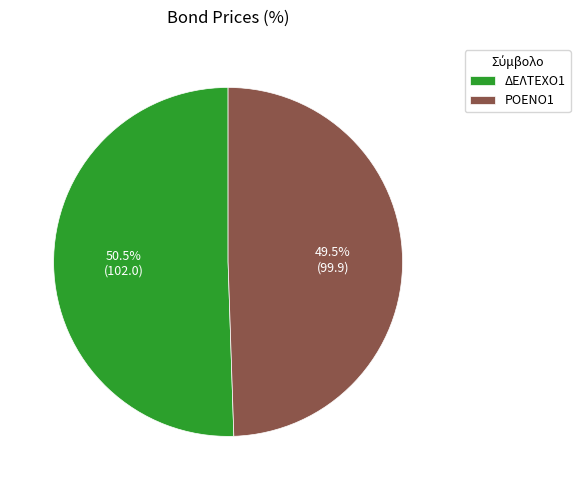

The ΡΟΕΝΟ1 slice represents 42% of the pie. True or false?

False